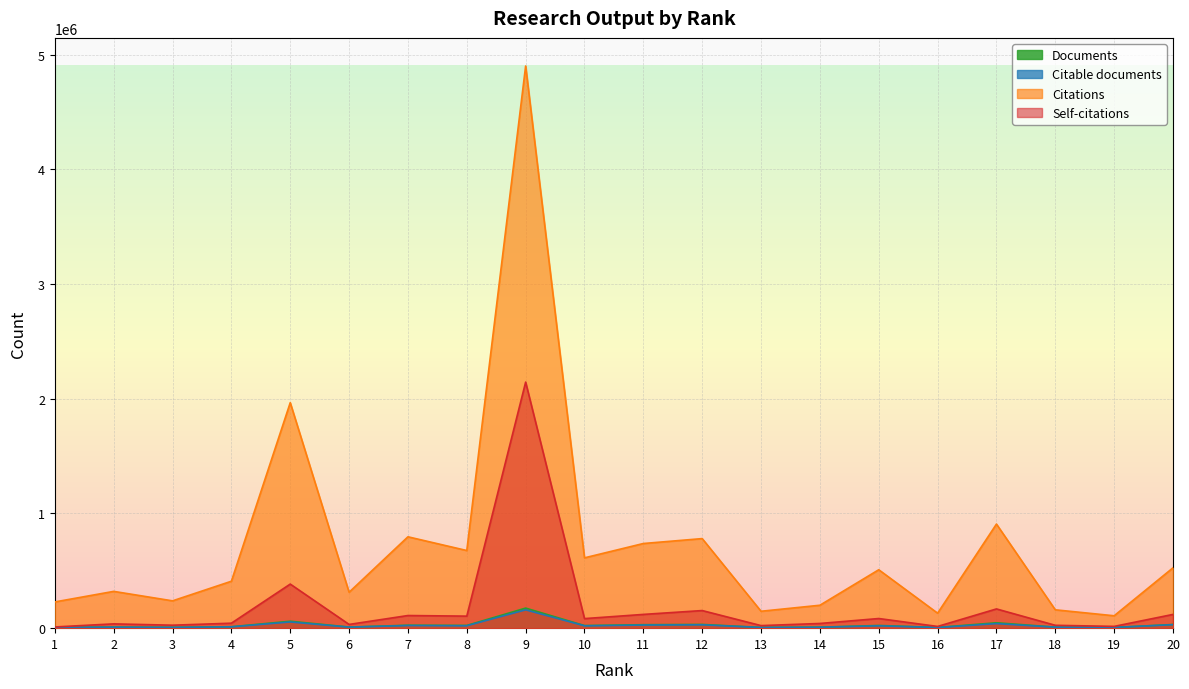

How many data points in Citable documents are above 20538?

9